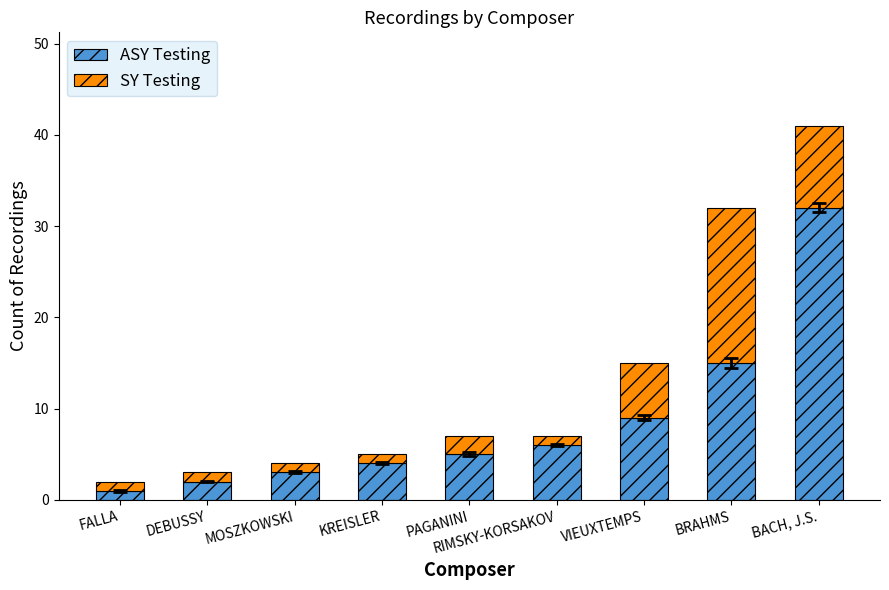

At which category is the sum across all series the highest?

BACH, J.S.